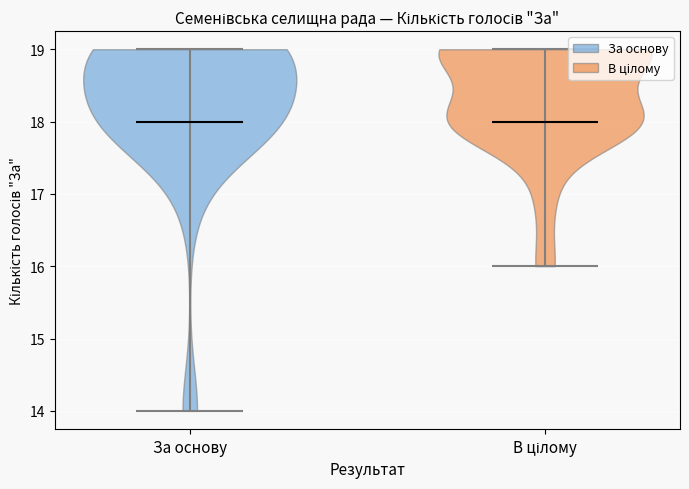

What is the highest point the violin for В цілому reaches on the y-axis? The values are not printed on the chart, so give them approximately, as read against the axis.

19